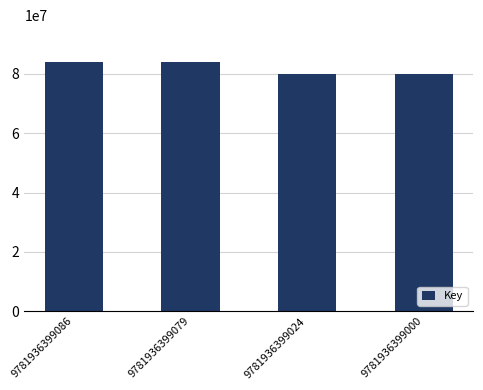

What is the difference between the maximum and minimum values?

3960787